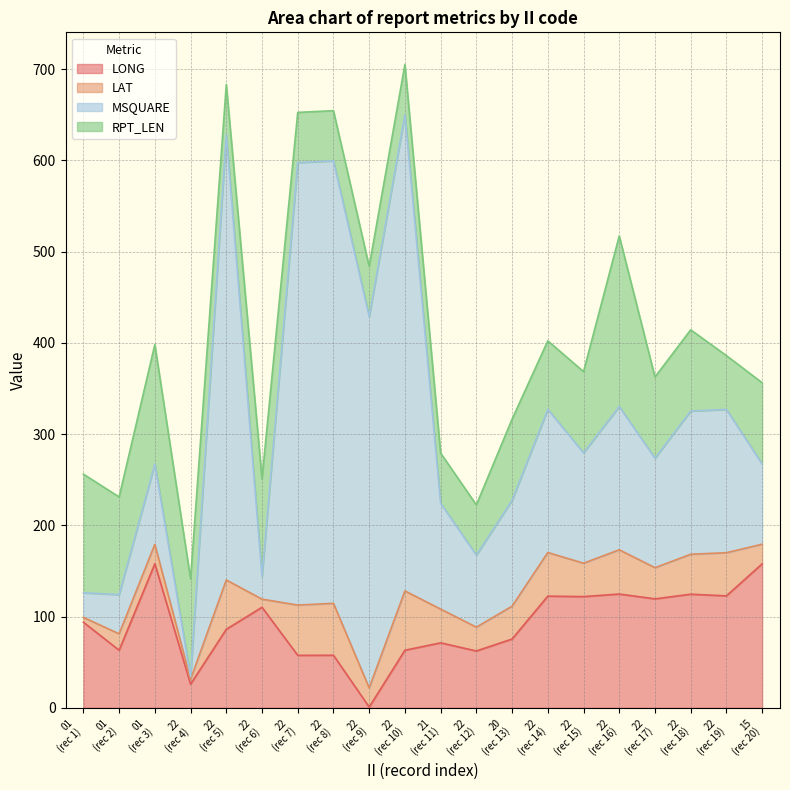

Is it true that LAT equals 36.0 at 20?

True